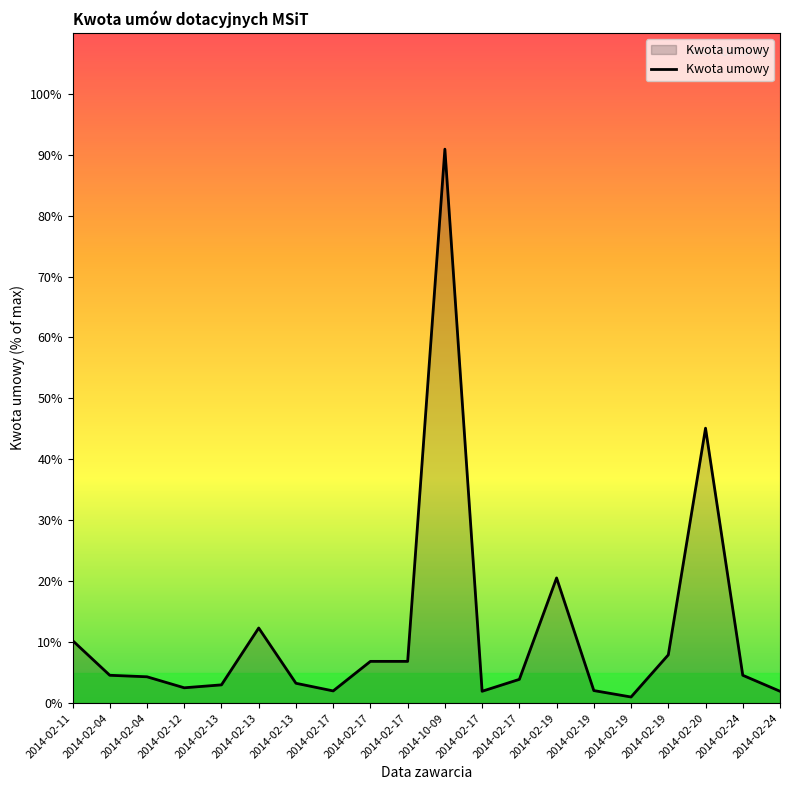

The chart shows a value of 3.9 at 2014-02-17. True or false?

True